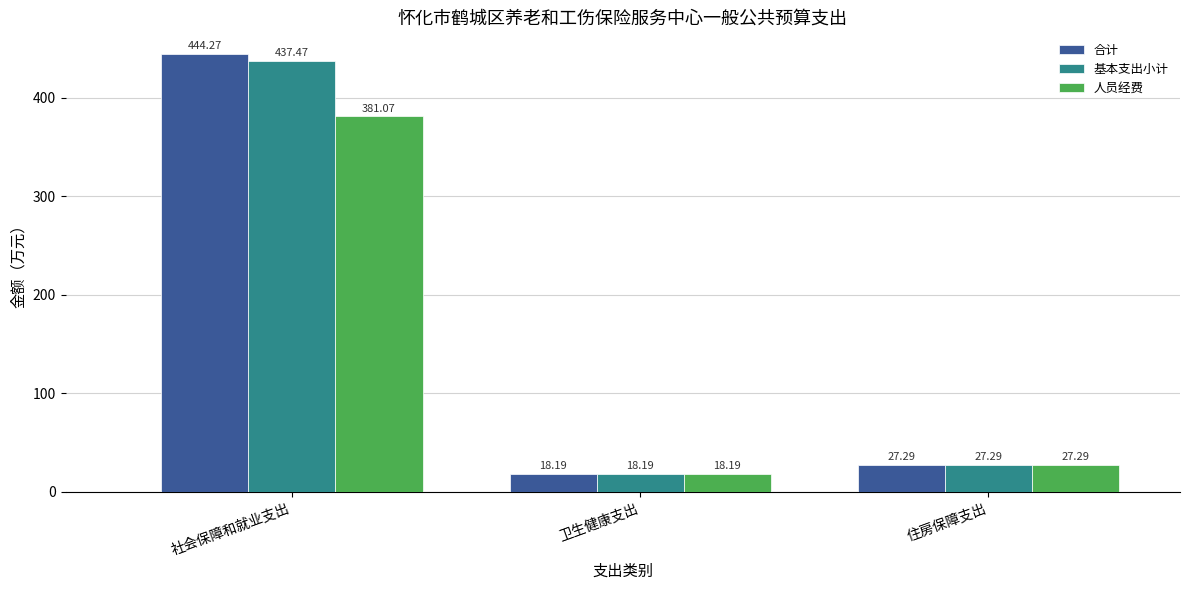

Which series changed the most between 社会保障和就业支出 and 卫生健康支出?

合计